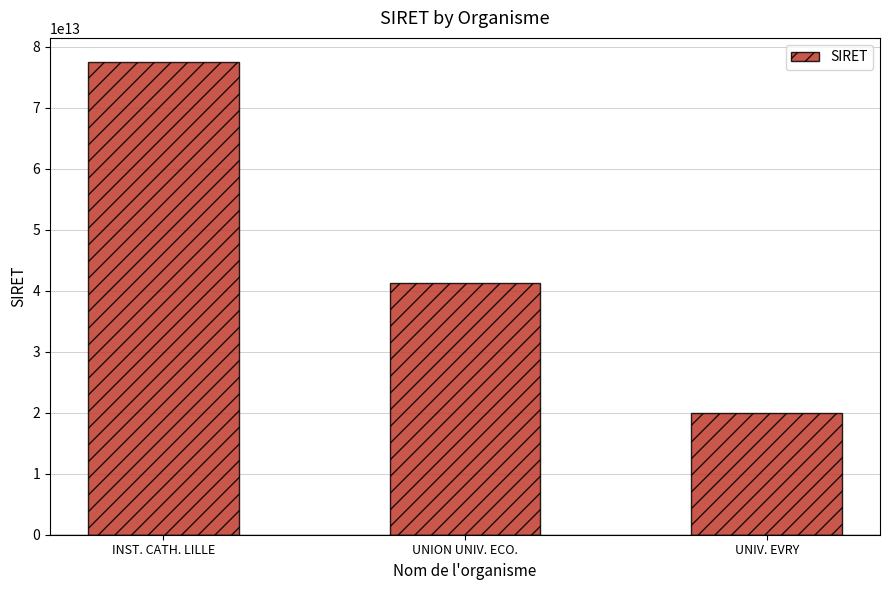

Where does the data first go above 41197343100033?

INST. CATH. LILLE